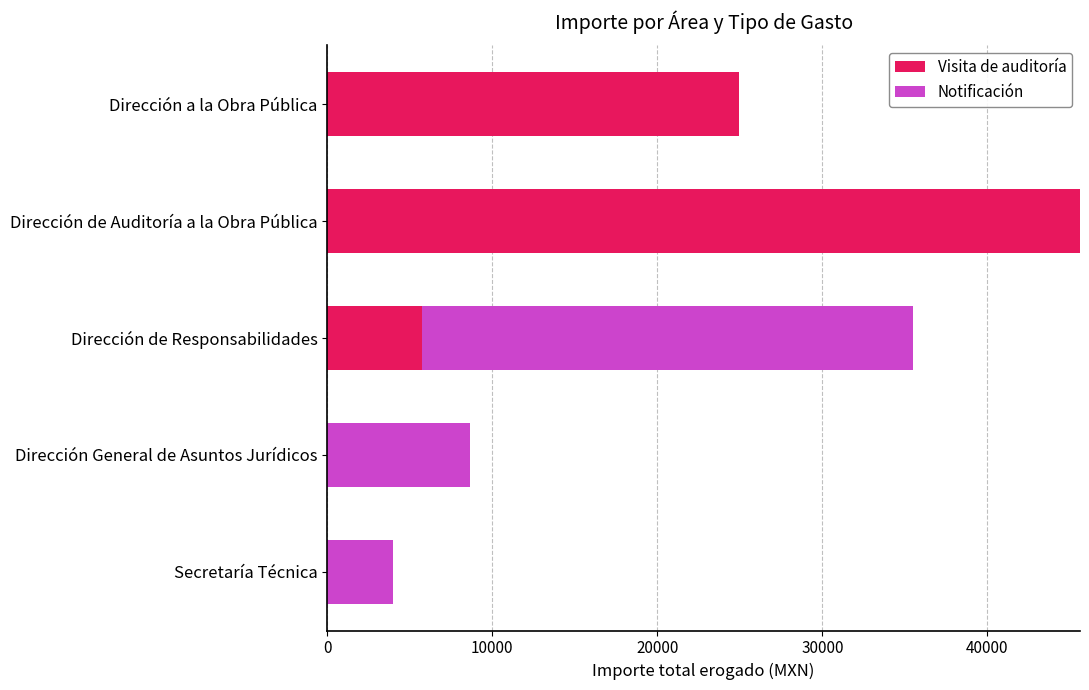

Read the Visita de auditoría value at Dirección de Auditoría a la Obra Pública.

45608.1